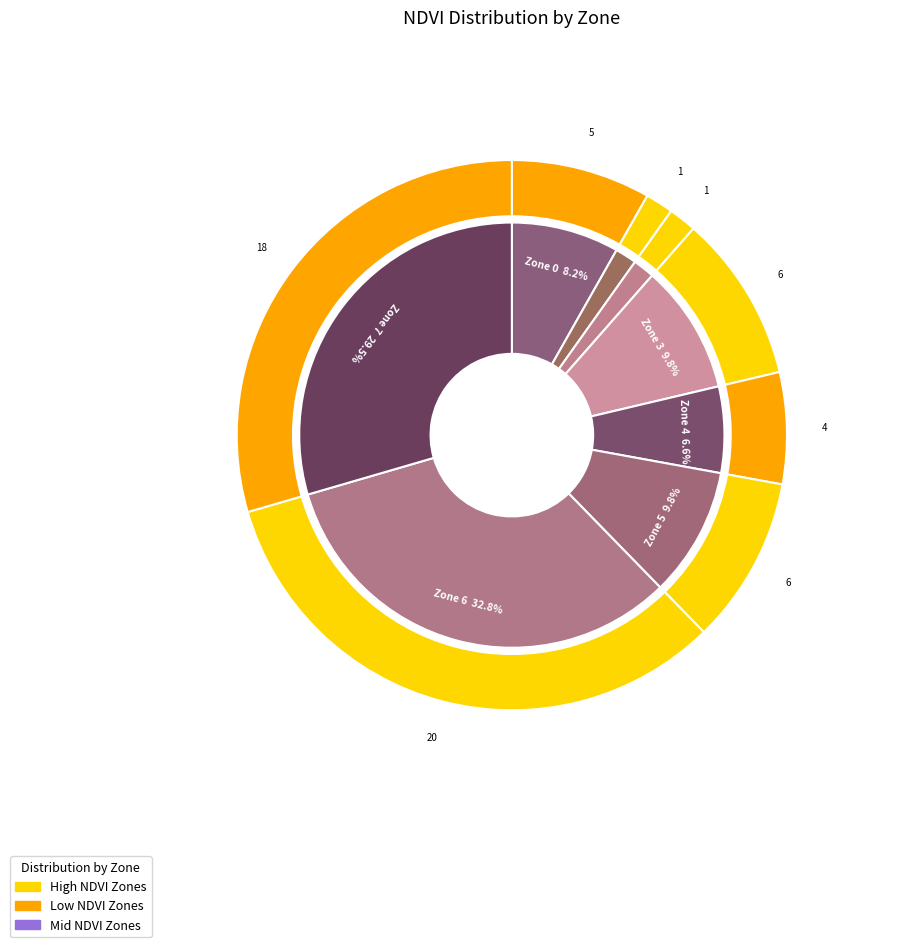

Rank the categories by value from highest to lowest.

Zone 6, Zone 7, Zone 3, Zone 5, Zone 0, Zone 4, Zone 1, Zone 2